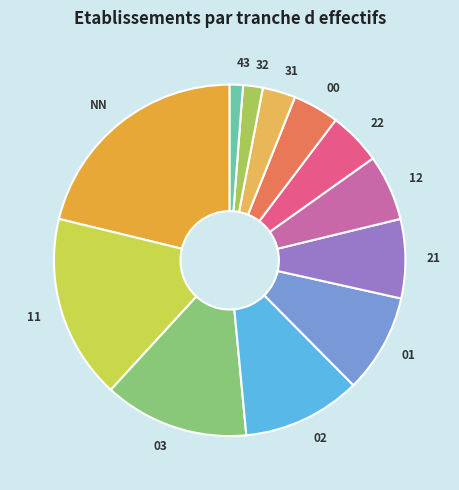

Is it true that 11 is 17% of the pie?

True